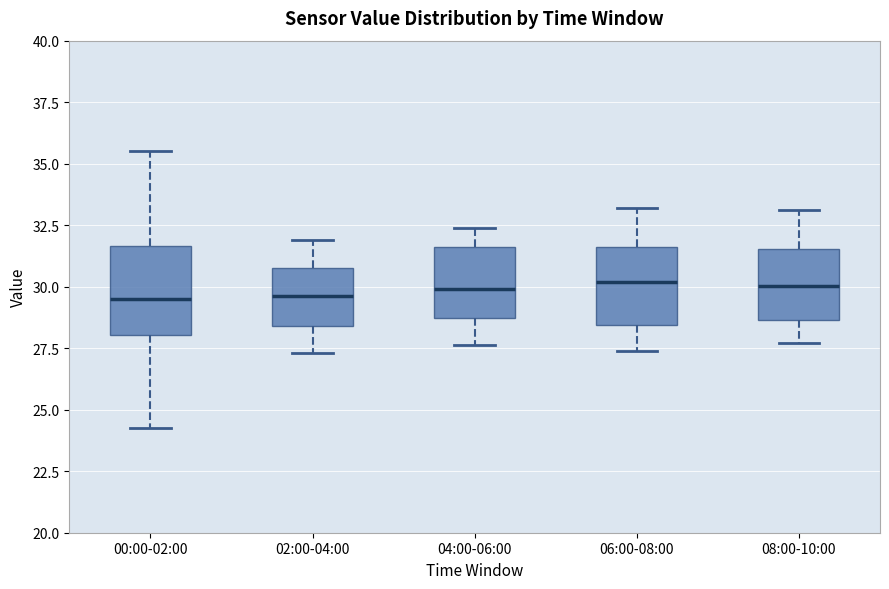

Where does the upper whisker of the box for 02:00-04:00 end on the y-axis? The values are not printed on the chart, so give them approximately, as read against the axis.

32.0